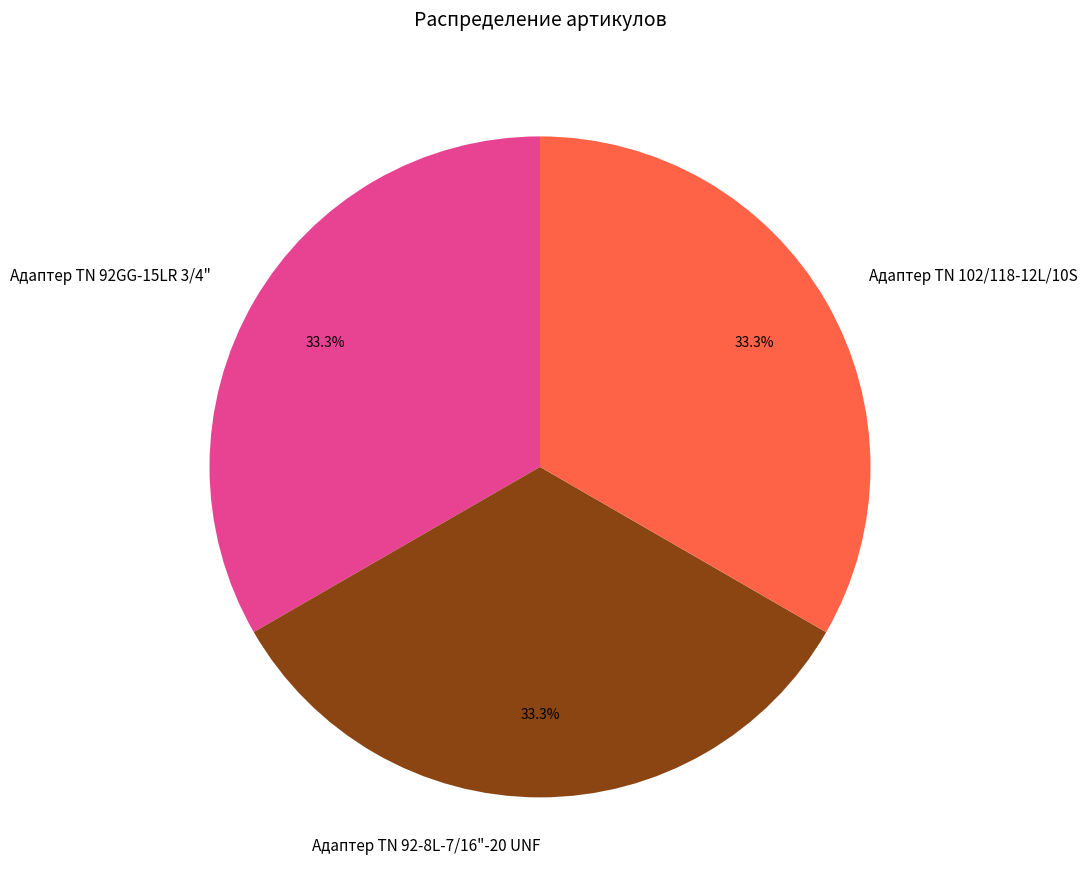

What percentage do Адаптер ТN 102/118-12L/10S and Адаптер TN 92-8L-7/16"-20 UNF together represent?

66.7%